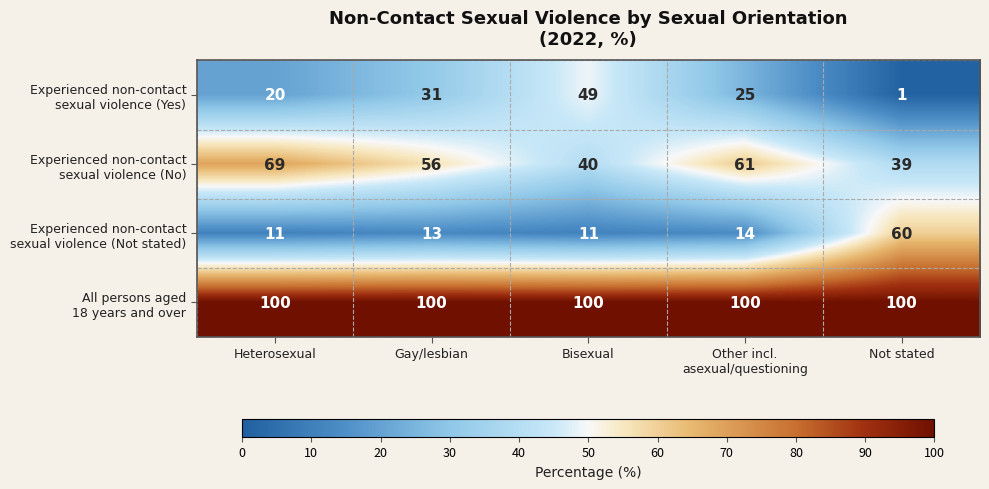

What is the spread (max minus min) of values at Heterosexual?

89